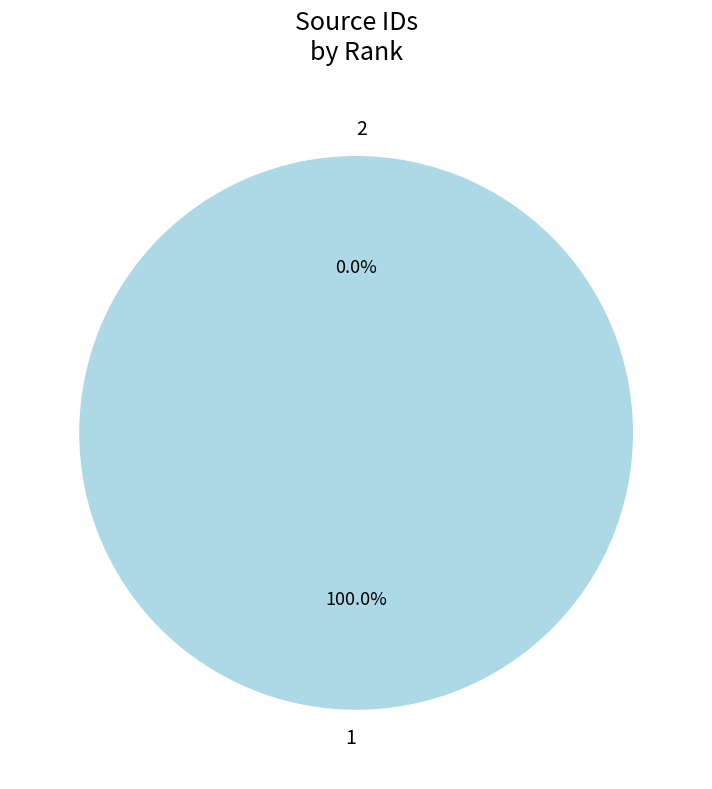

How many segments does this pie chart have?

2